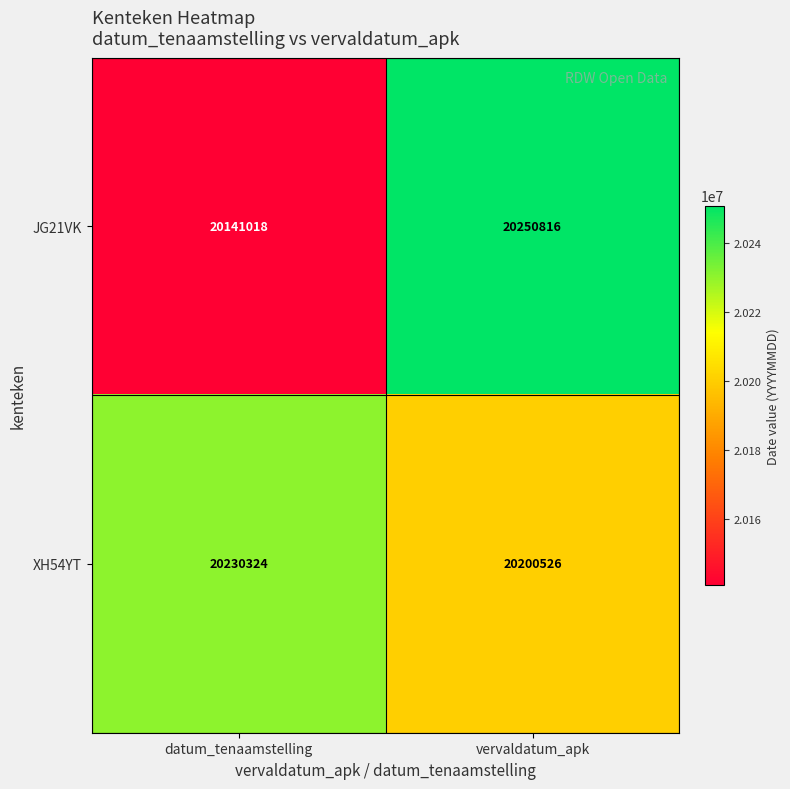

Reading left to right, extract all data points from this chart.

JG21VK: 20141018	20250816
XH54YT: 20230324	20200526